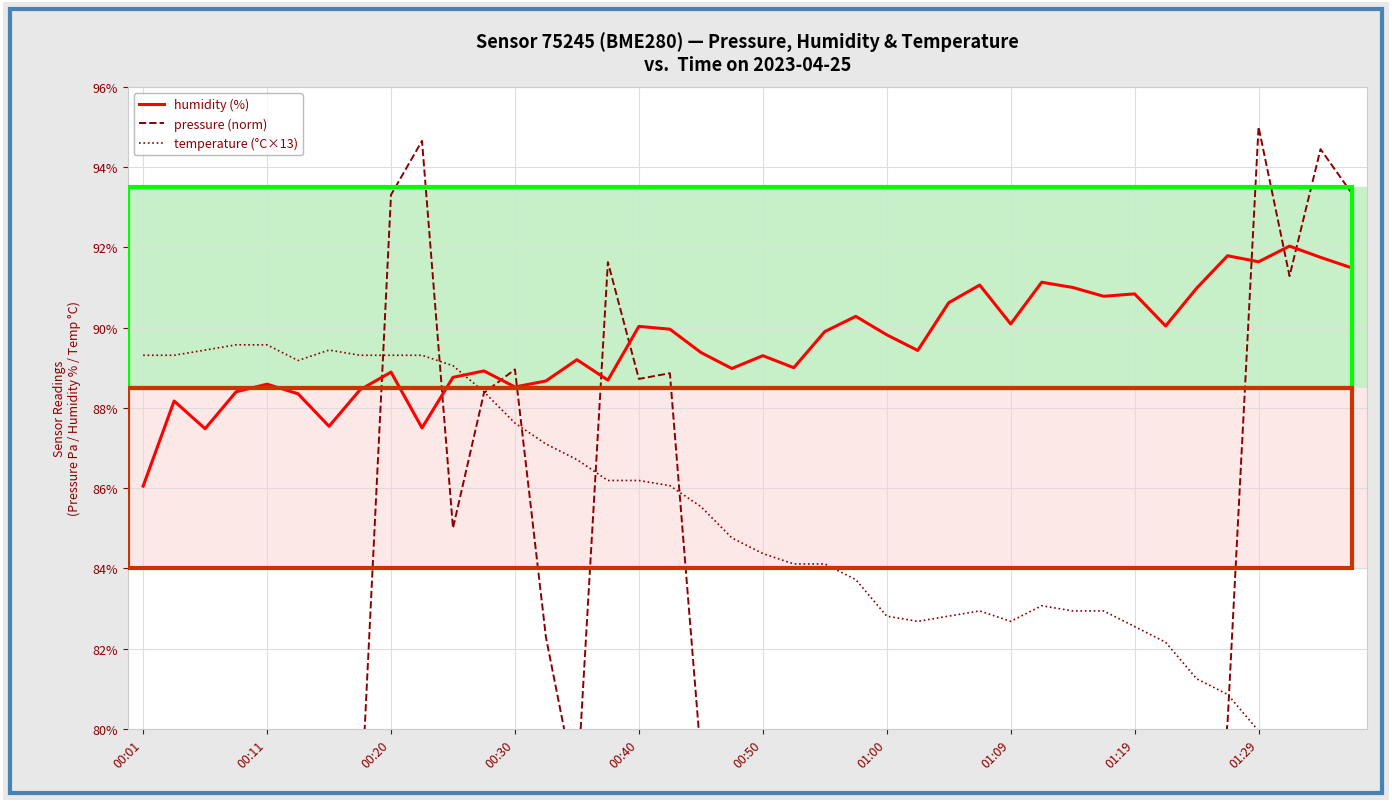

Between 14 and 39, which is larger?

39